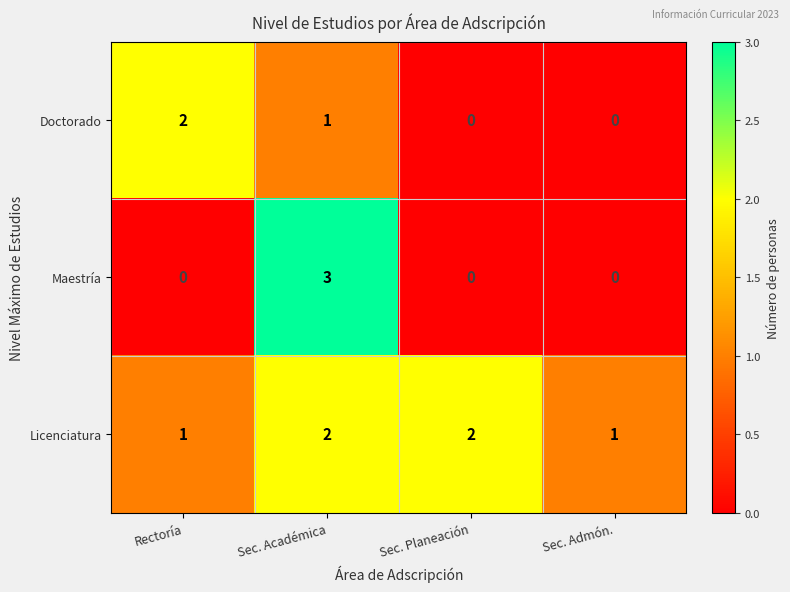

Is it true that Licenciatura equals 1 at Sec. Admón.?

True